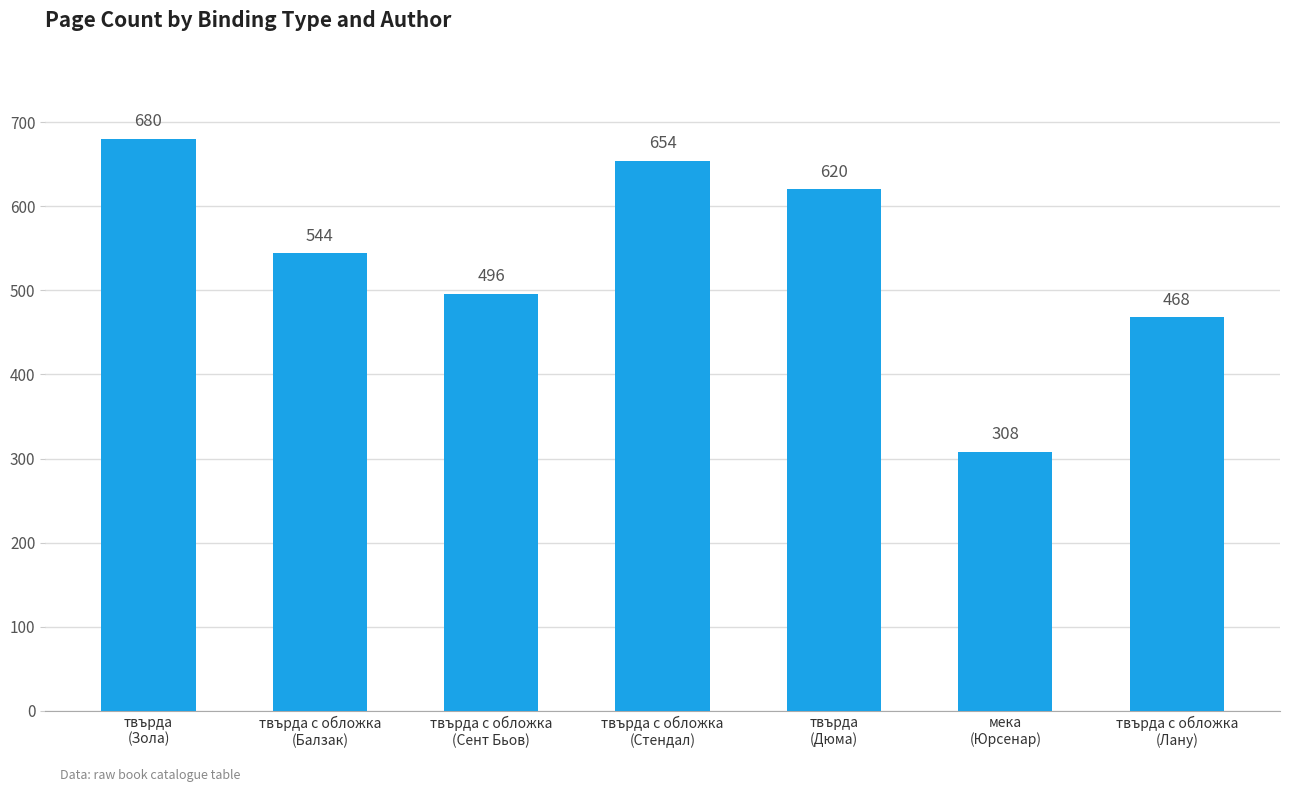

Where is the data nearest to the value 494?

твърда с обложка
(Сент Бьов)